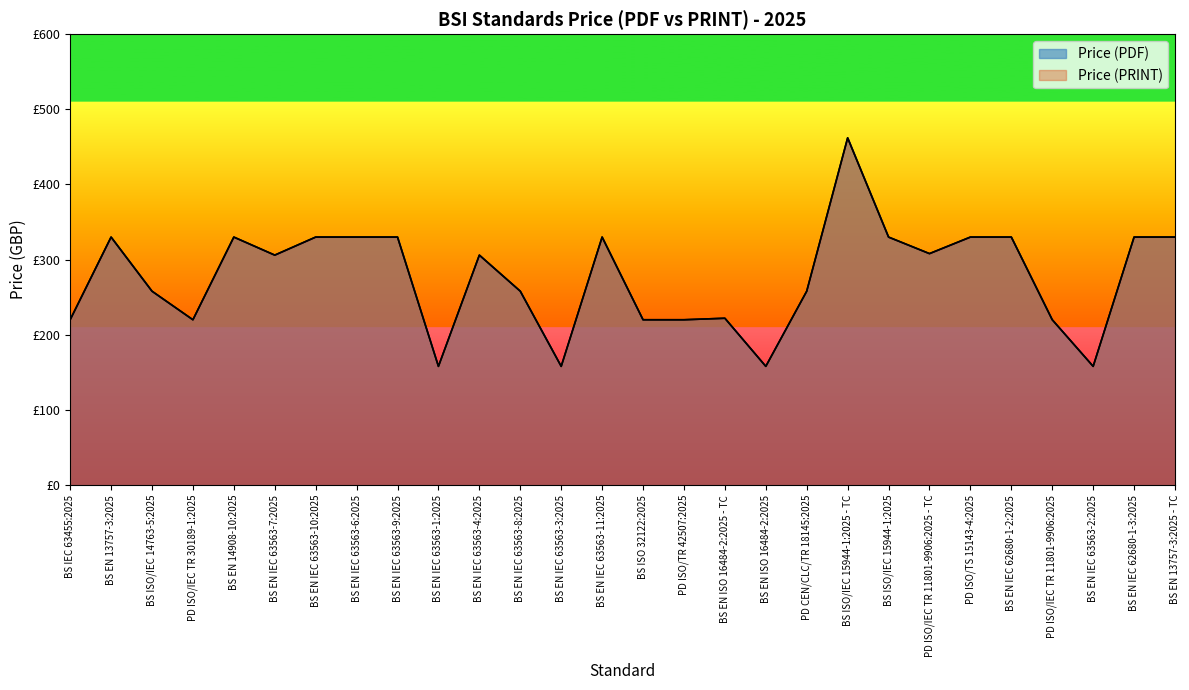

Which category has the highest value across all series?

BS ISO/IEC 15944-1:2025 - TC